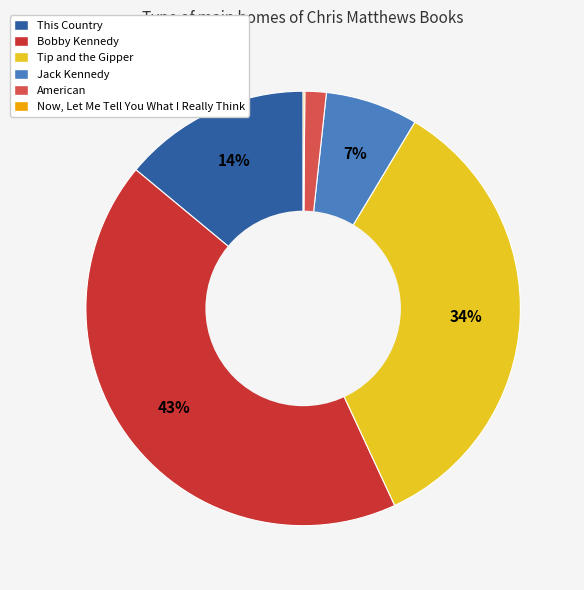

To the nearest percent, what percentage of the pie is This Country?

14%